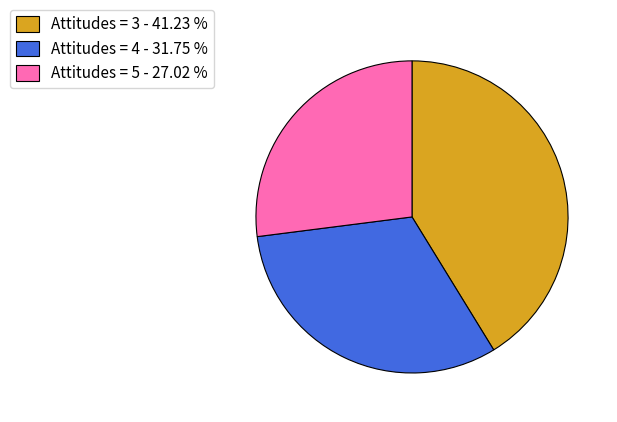

Is the sum of Attitudes = 4 - 31.75 % and Attitudes = 5 - 27.02 % greater than half?

Yes